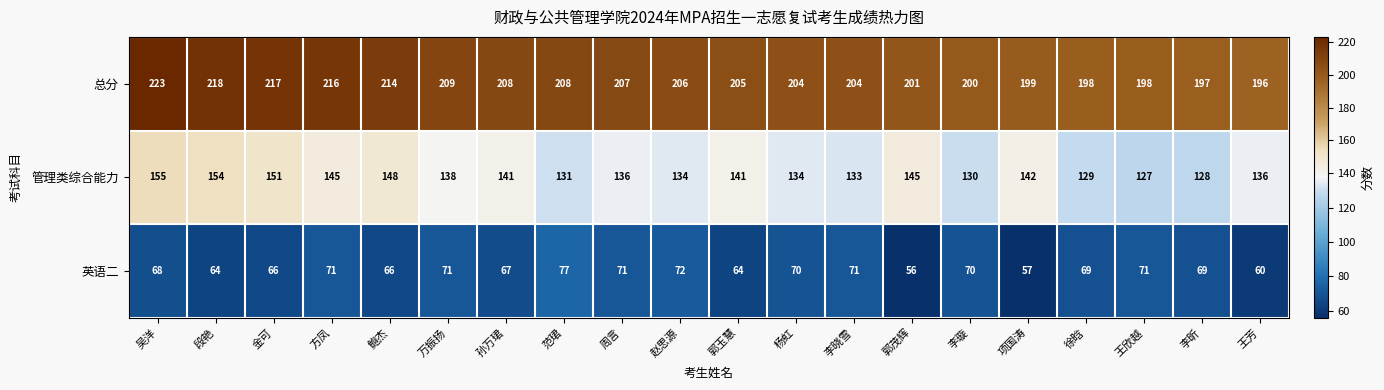

At which category is the sum across all series the highest?

吴洋